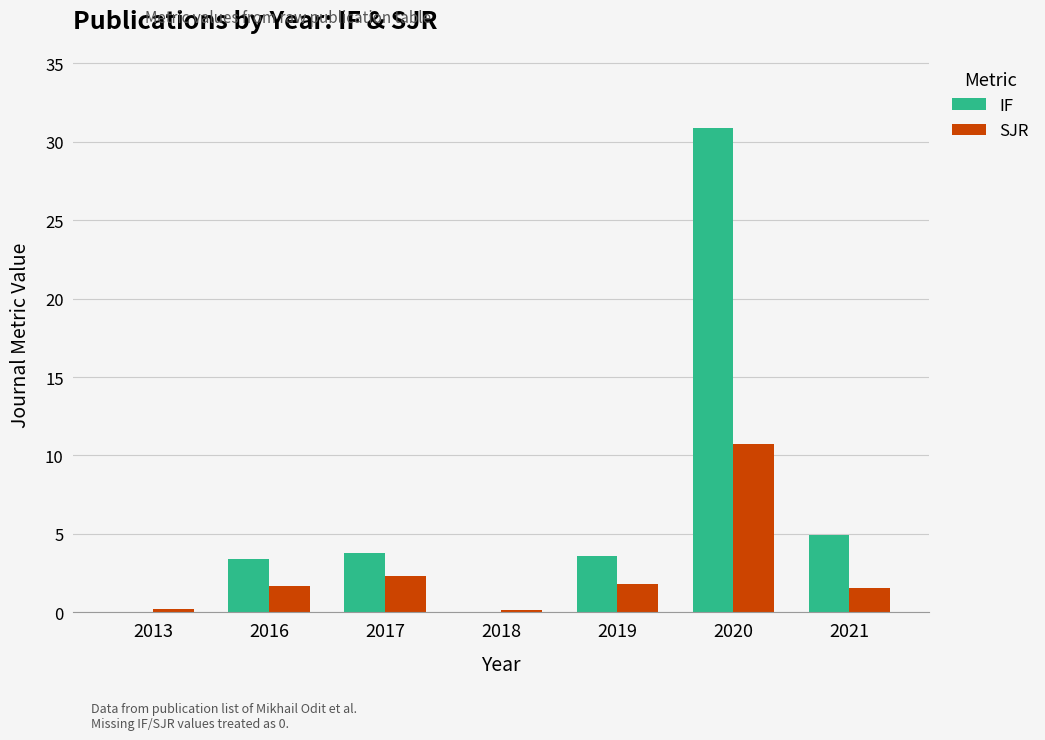

Where does the IF series first go above 3?

2016